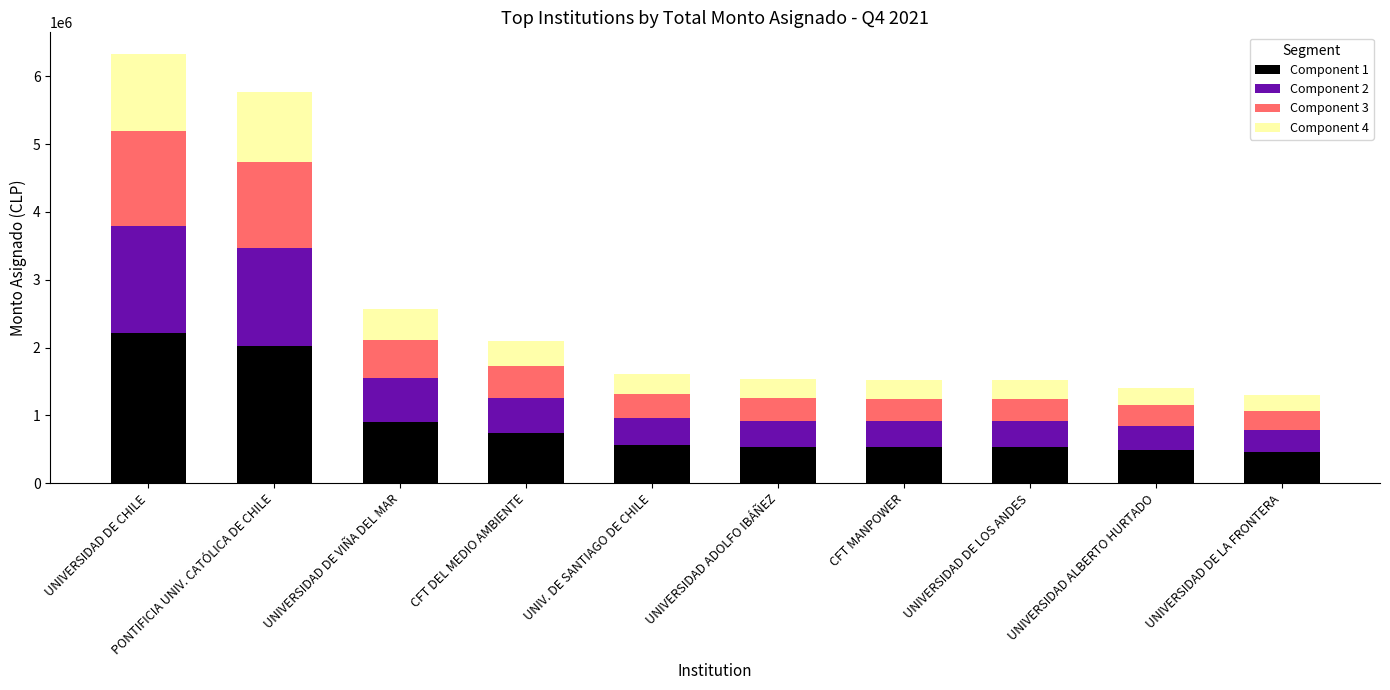

At which category is the sum across all series the highest?

UNIVERSIDAD DE CHILE